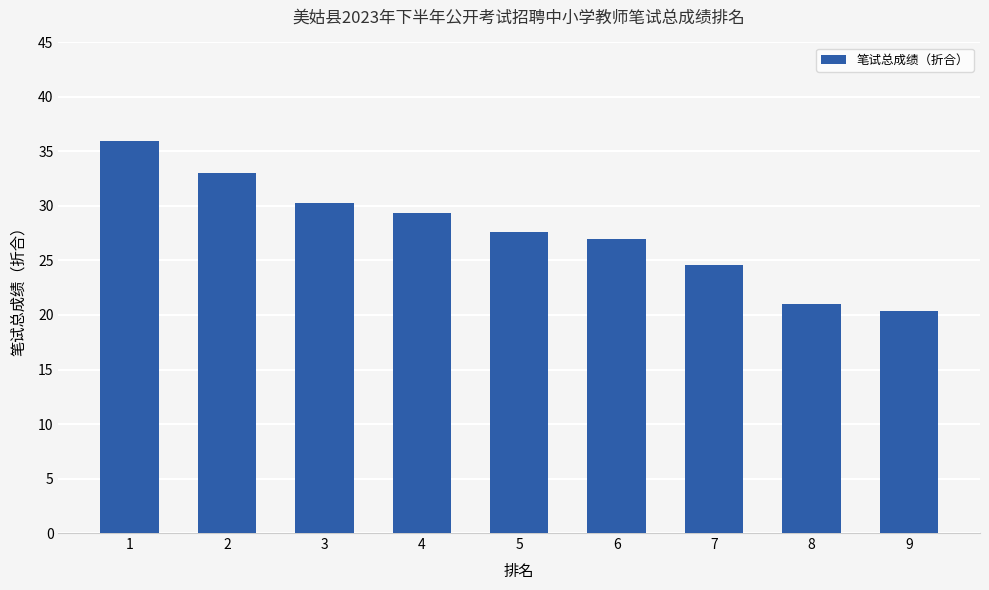

Reading right to left, transcribe all the data shown in this chart.

20.4	21.0	24.6	27.0	27.6	29.4	30.3	33.0	36.0